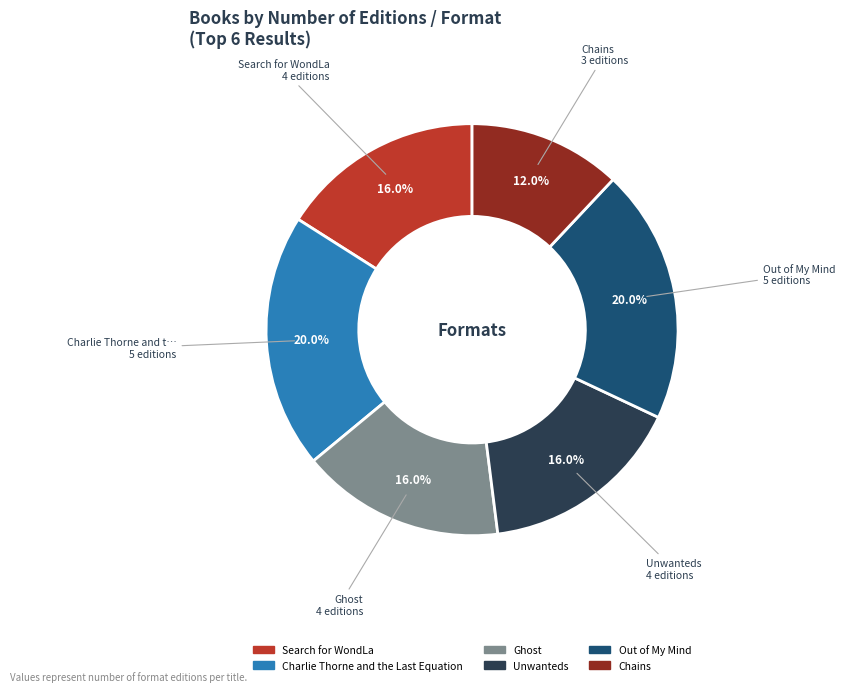

To the nearest percent, what portion does Unwanteds represent?

16%